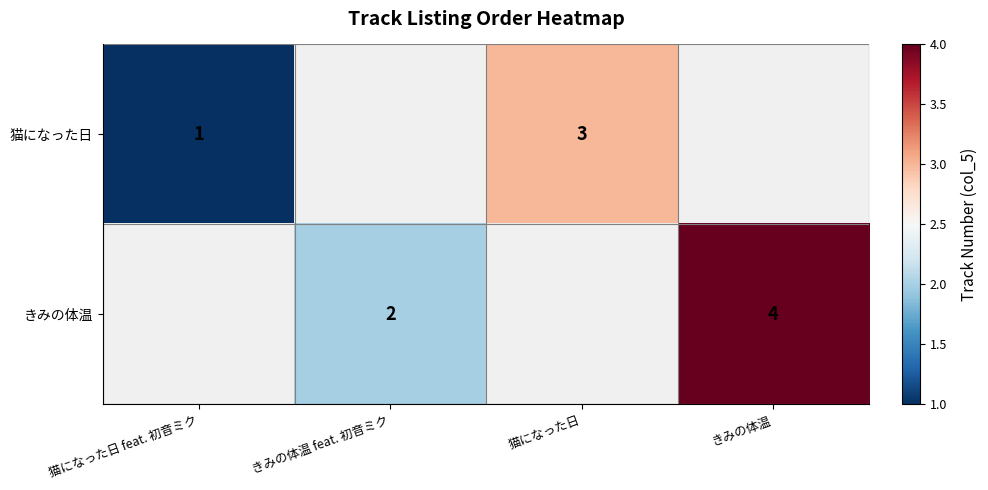

Is the value of きみの体温 at きみの体温 feat. 初音ミク greater than the value of 猫になった日 at 猫になった日 feat. 初音ミク?

Yes